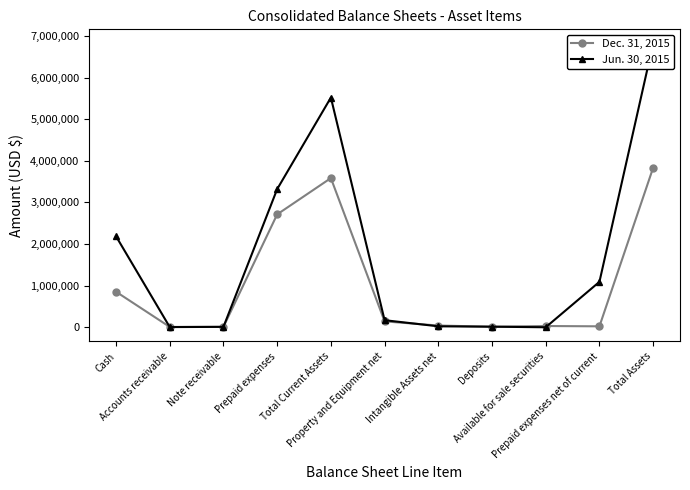

At which category does Dec. 31, 2015 reach its first local peak?

Total Current Assets